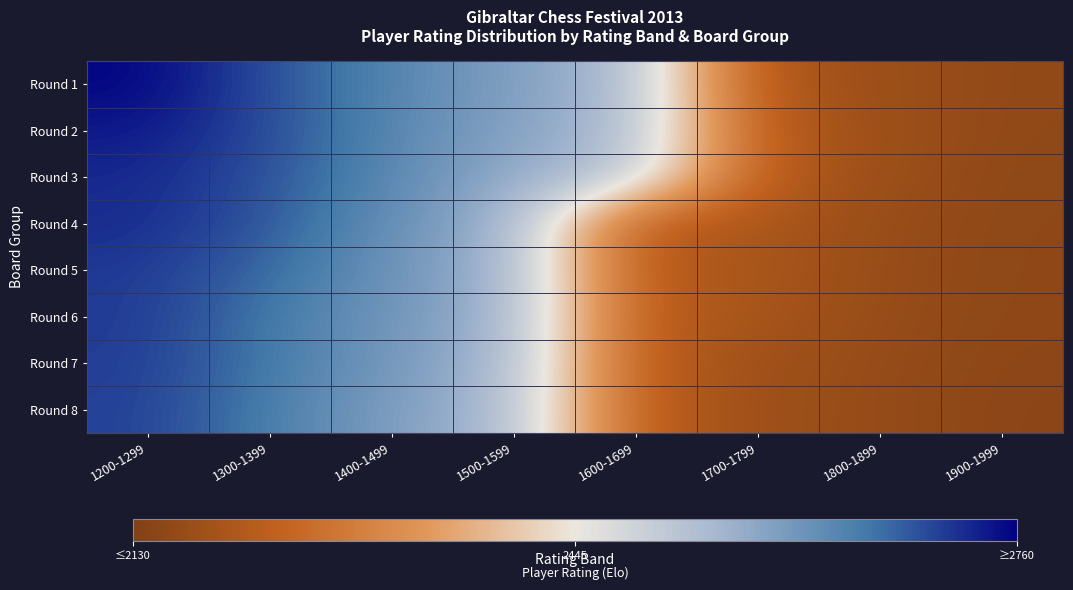

Which category has the highest value across all series?

1200-1299